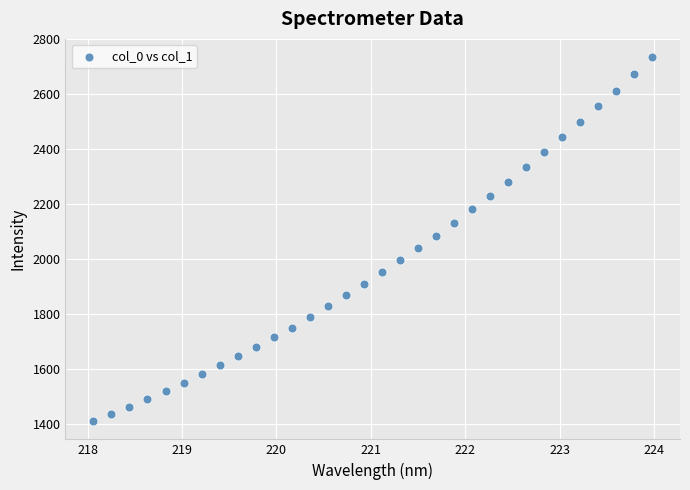

What is the range of X values (max minus min)?

5.9